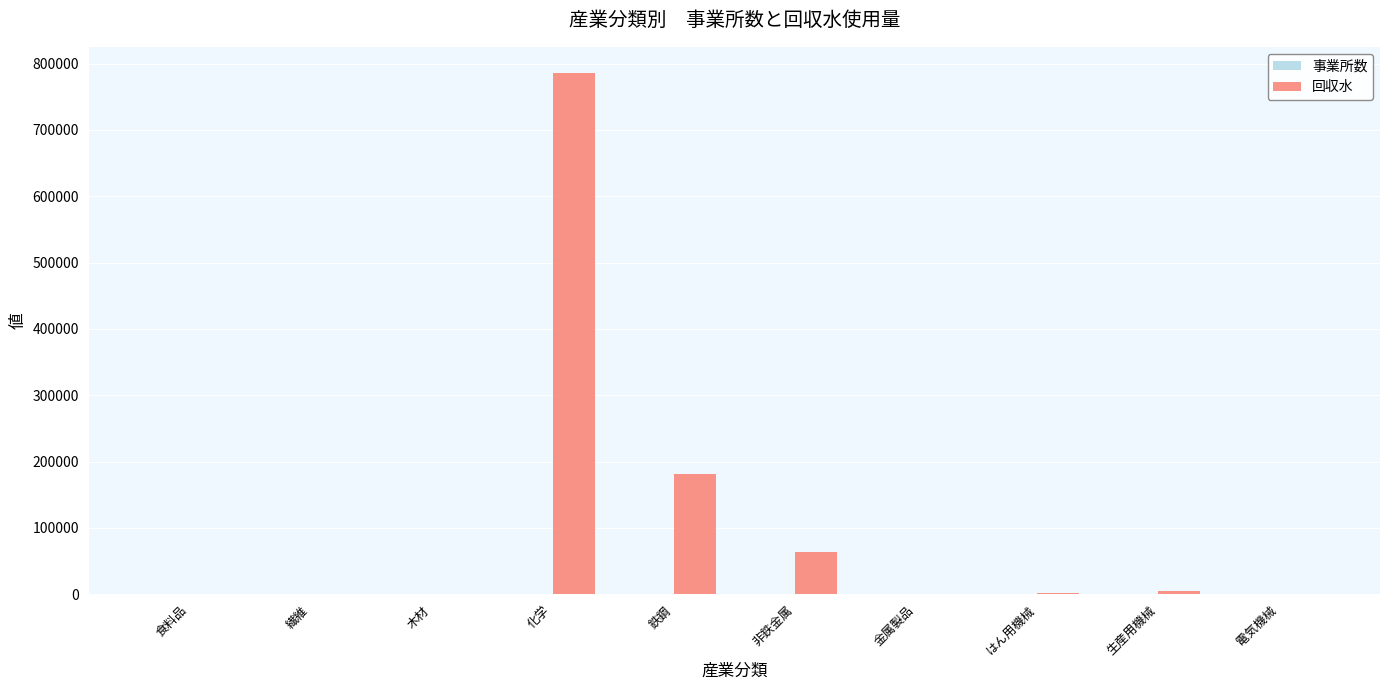

Where is 回収水 nearest to the value 392920?

鉄鋼